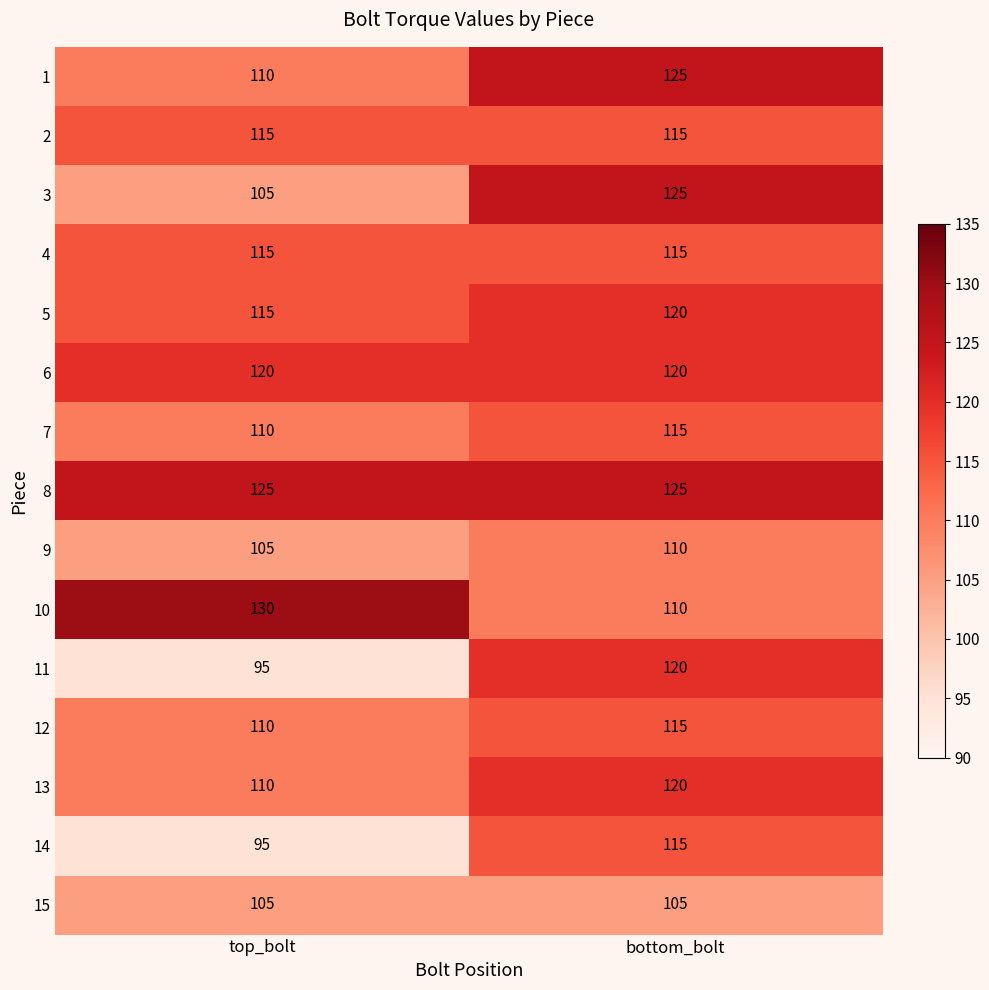

Reading left to right, transcribe all the data shown in this chart.

1: 110	125
2: 115	115
3: 105	125
4: 115	115
5: 115	120
6: 120	120
7: 110	115
8: 125	125
9: 105	110
10: 130	110
11: 95	120
12: 110	115
13: 110	120
14: 95	115
15: 105	105